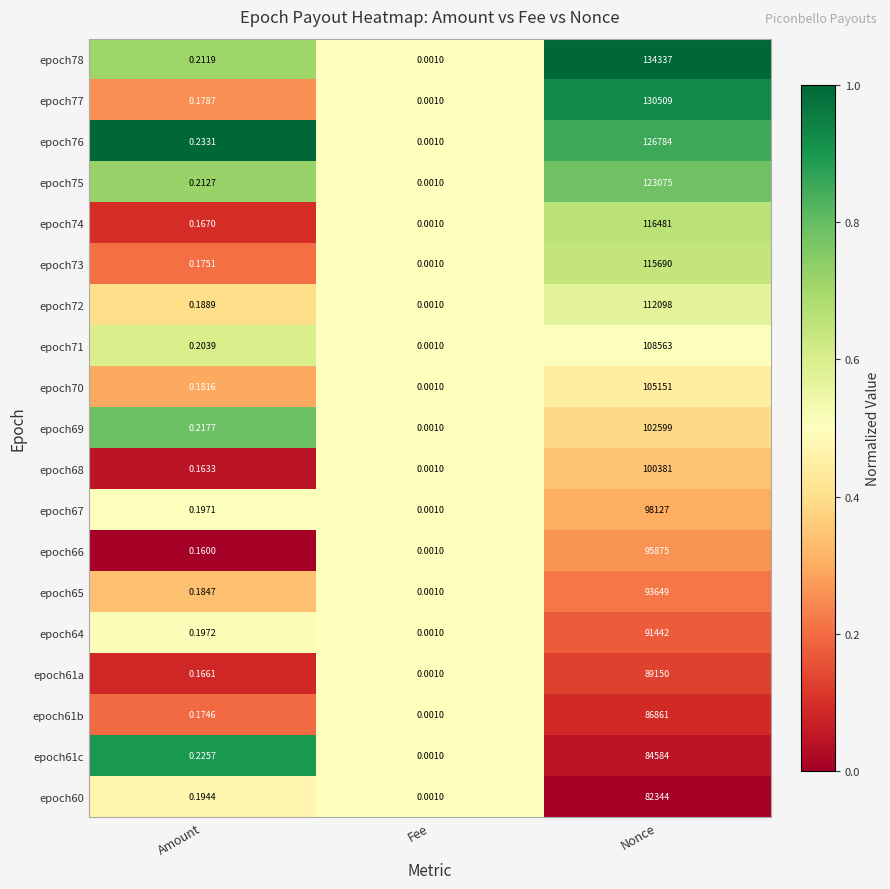

At which label is epoch66 closest to 47937?

Amount